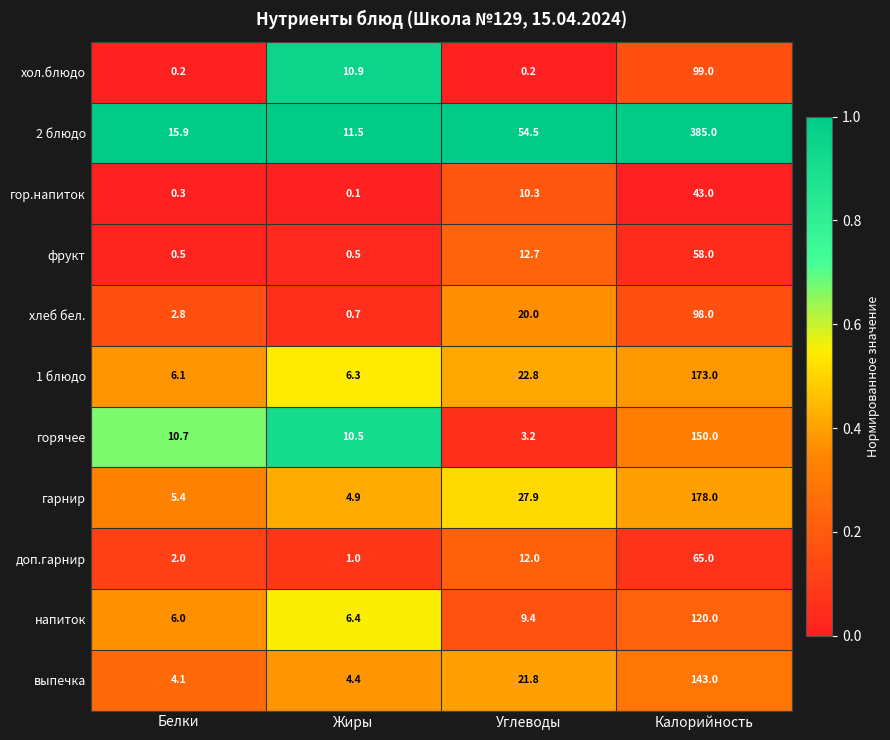

What is the difference between the second highest and minimum values in the доп.гарнир series?

11.0